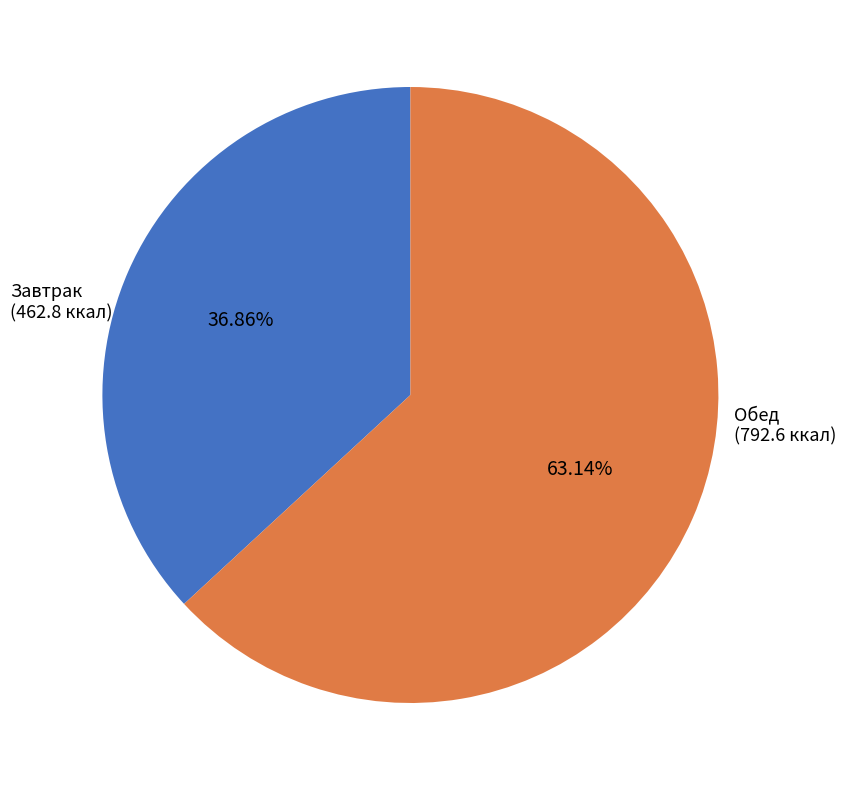

Is there any slice that represents more than half of the pie?

Yes